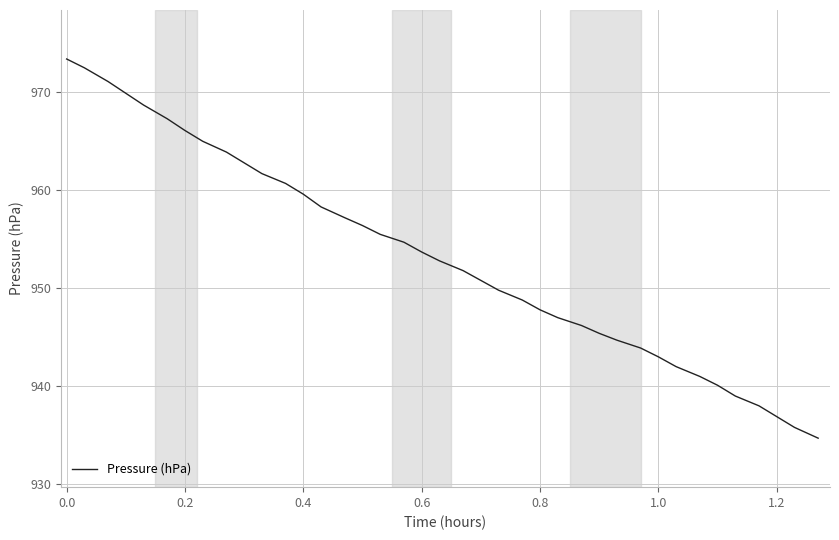

What is the difference between the maximum and minimum values?

38.7